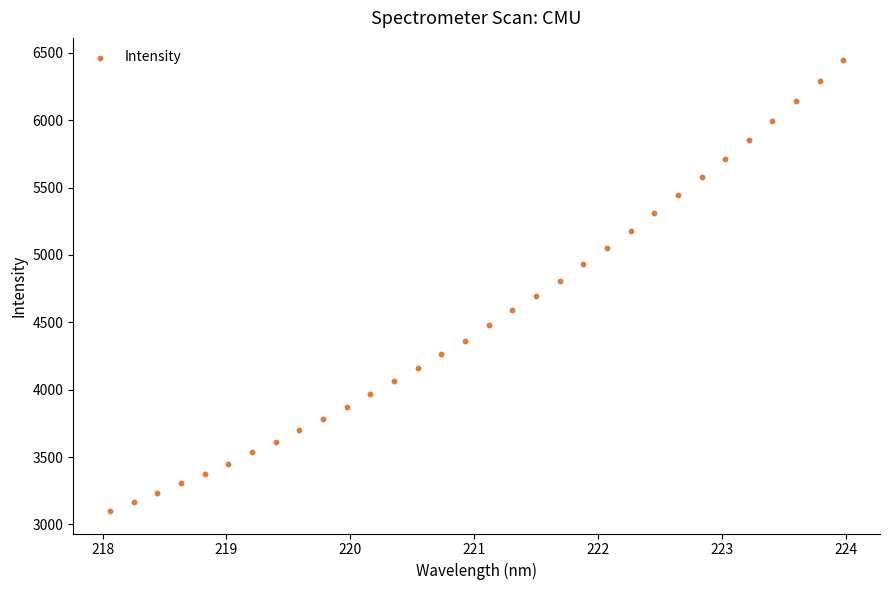

What is the range of Y values (max minus min)?

3343.6